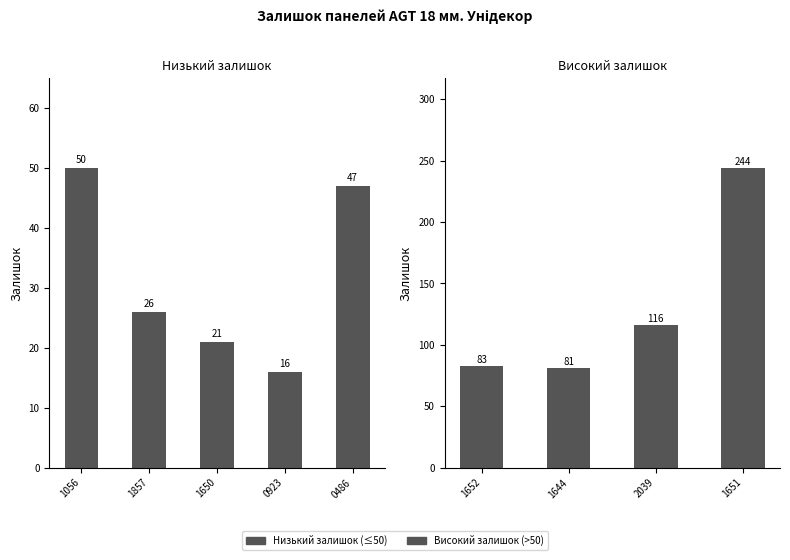

Reading left to right, list all the values displayed in this chart.

280761652=83	280761644=81	280761056=50	280762039=116	280761857=26	280761651=244	280761650=21	280760923=16	280760486=47